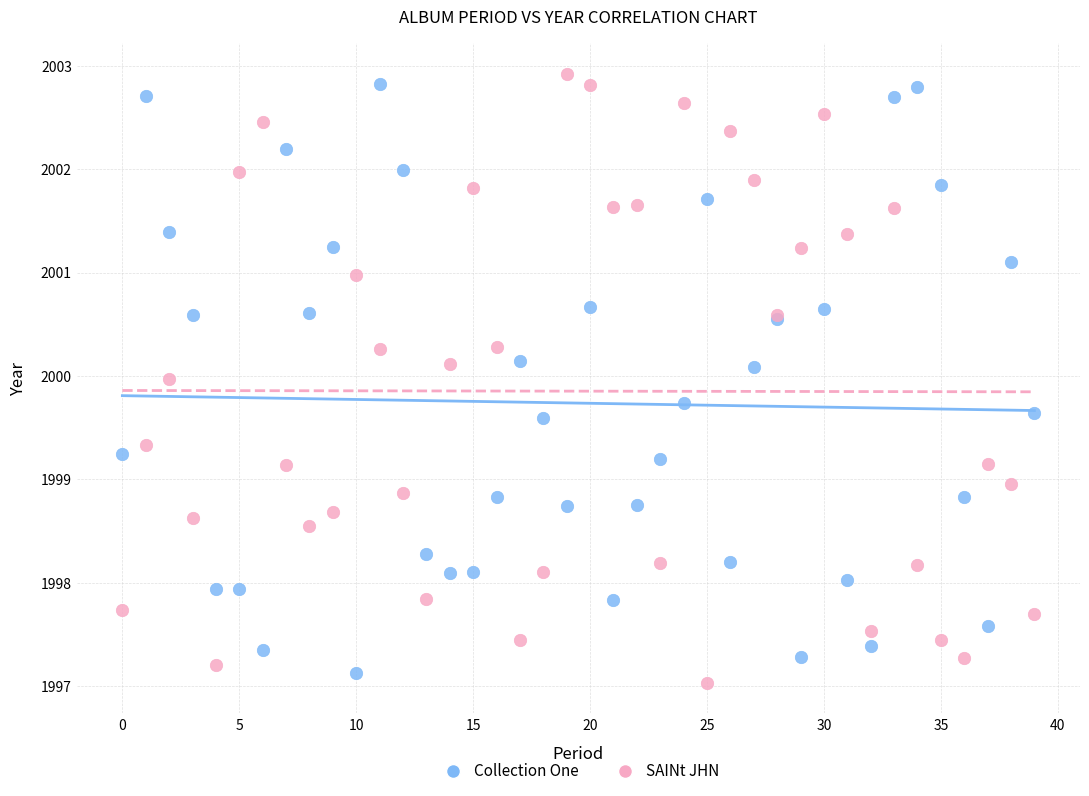

Which series has the widest spread of Y values?

SAINt JHN